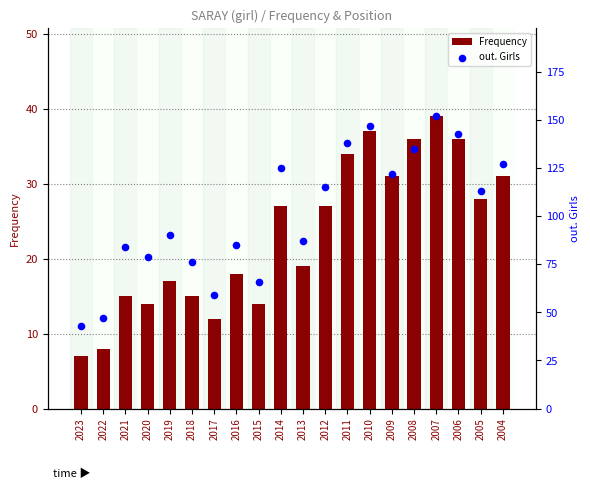

Is the value of out. Girls at 2006 greater than the value of Frequency at 2016?

Yes